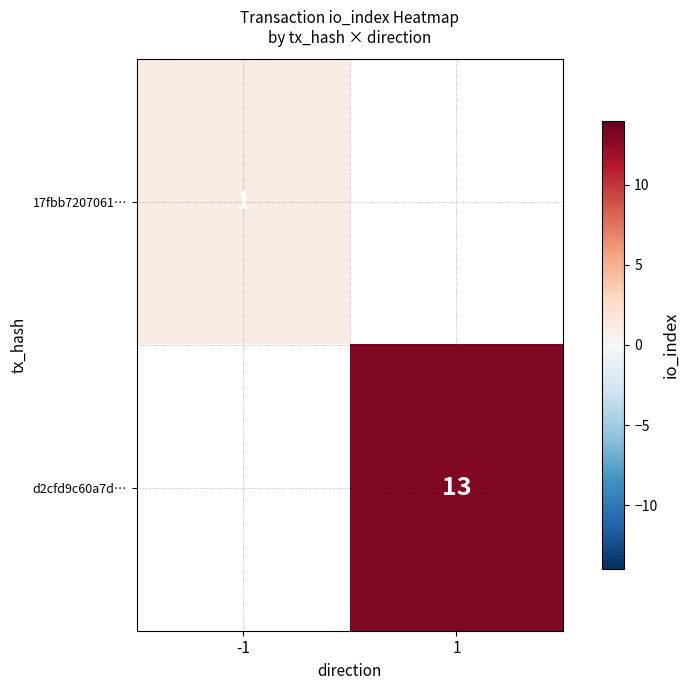

The 17fbb7207061… series shows 1 at -1. True or false?

True